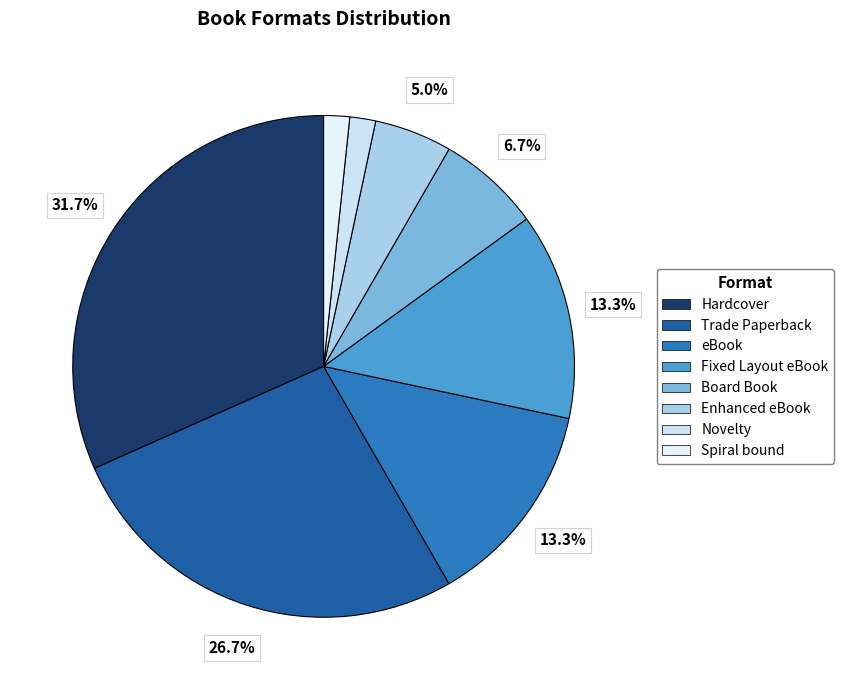

Count the number of slices in the pie.

8